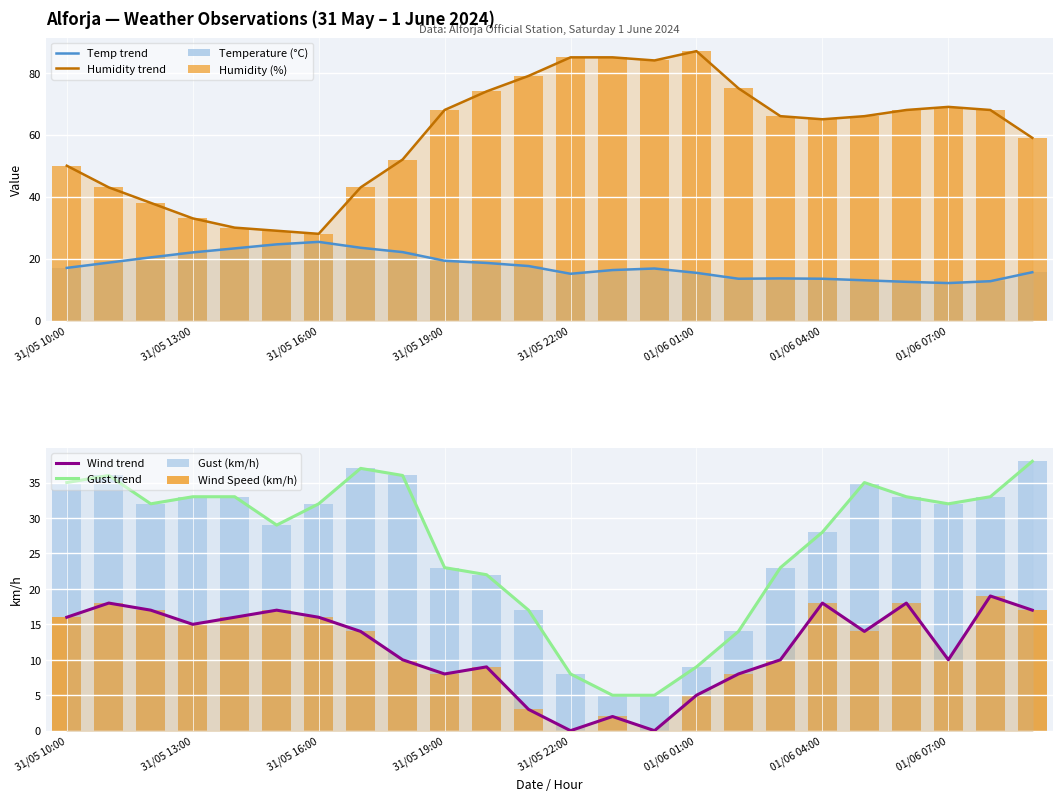

What is the sum of all Temperature (°C) values?

422.6